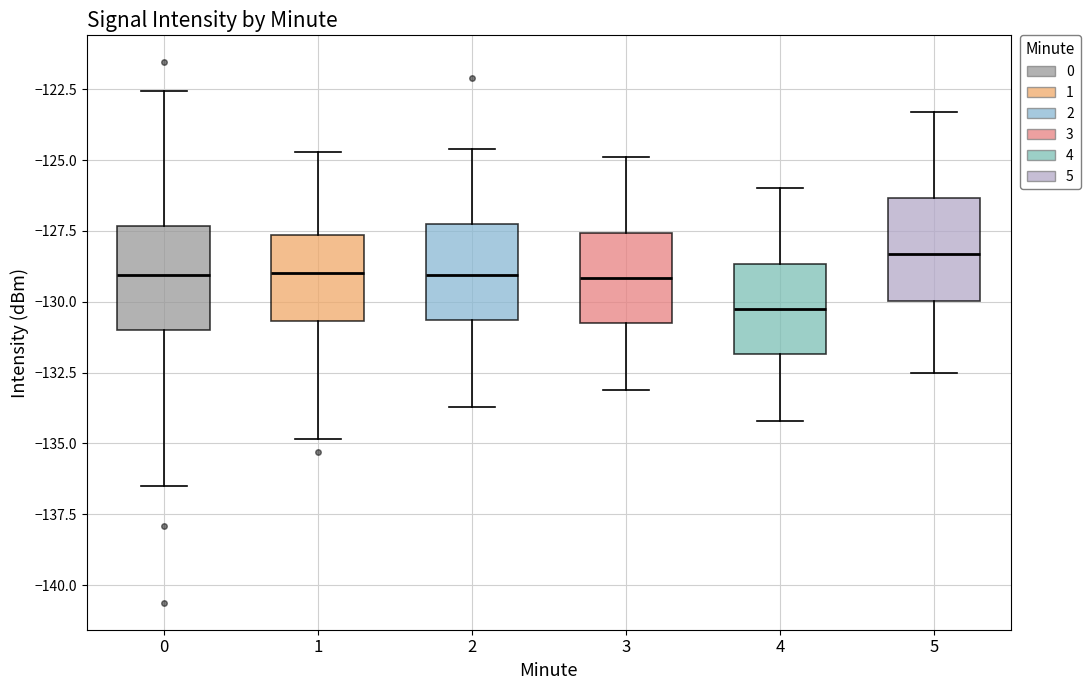

Where does the lower whisker of the box at x = 2 end on the y-axis? The values are not printed on the chart, so give them approximately, as read against the axis.

-133.5